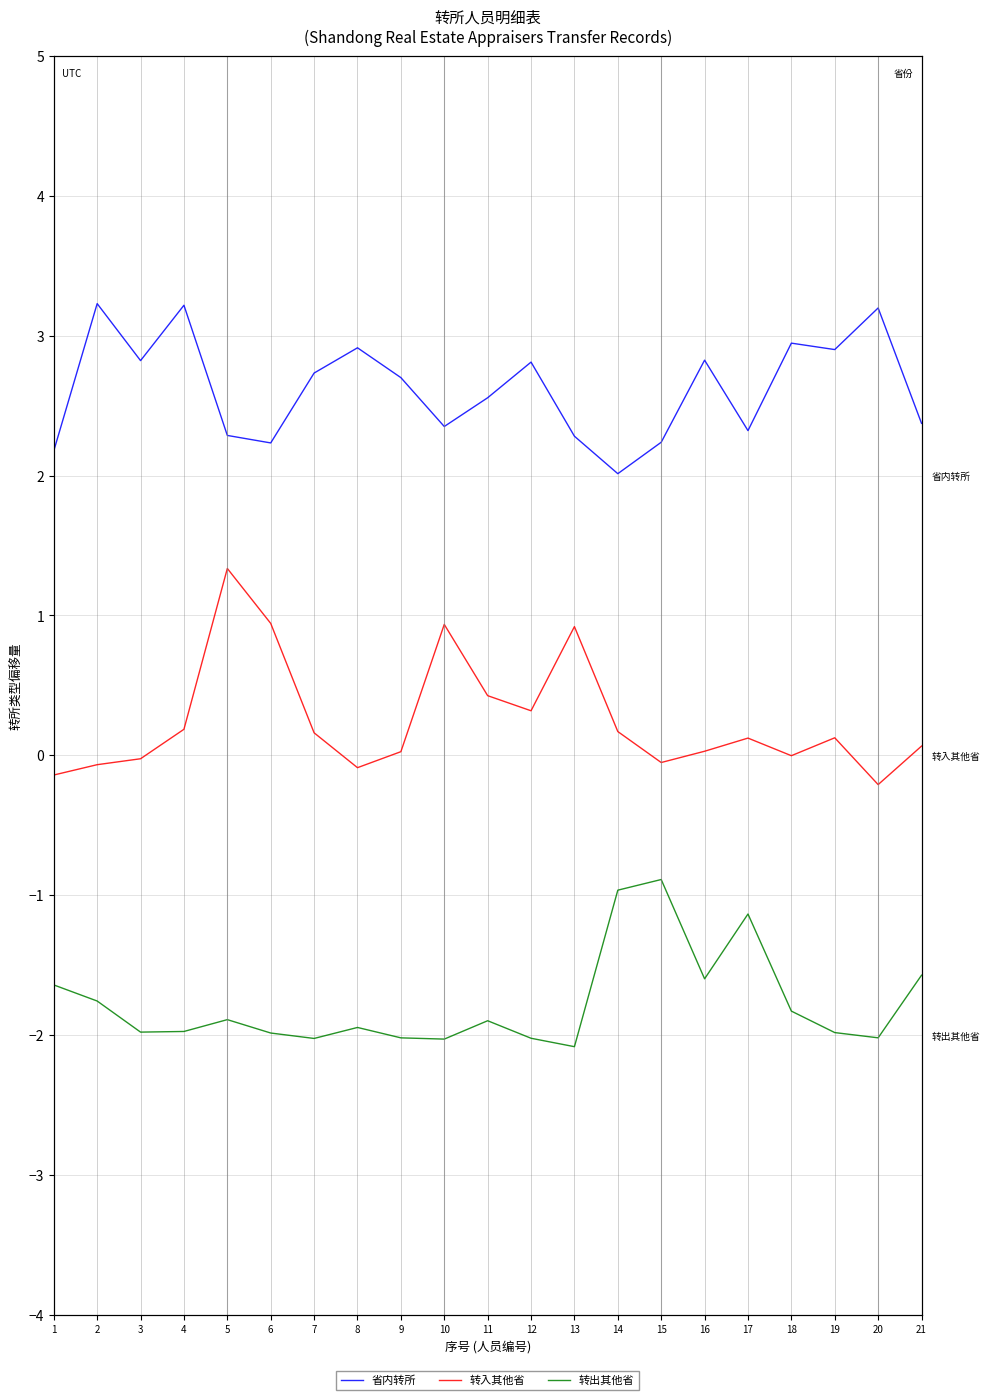

What is the total value across all series at 4?

1.4